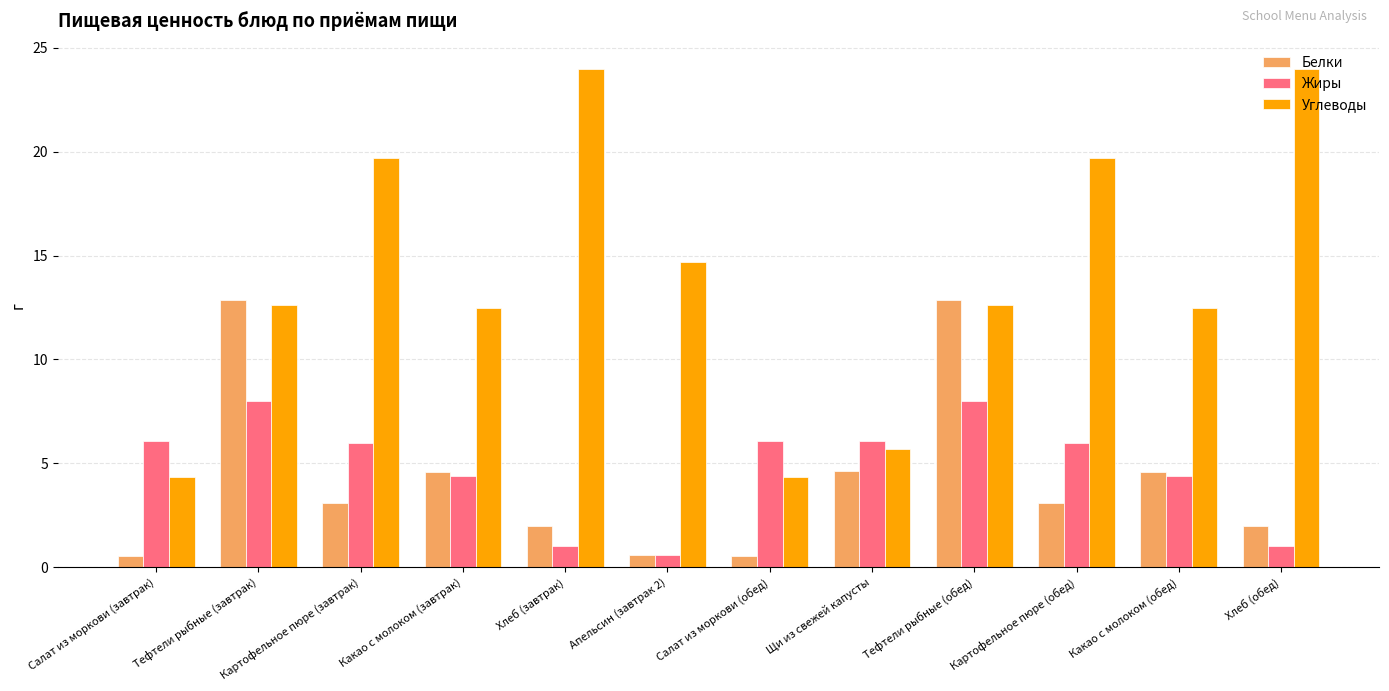

The value of Белки at Салат из моркови (завтрак) is 0.5. True or false?

True